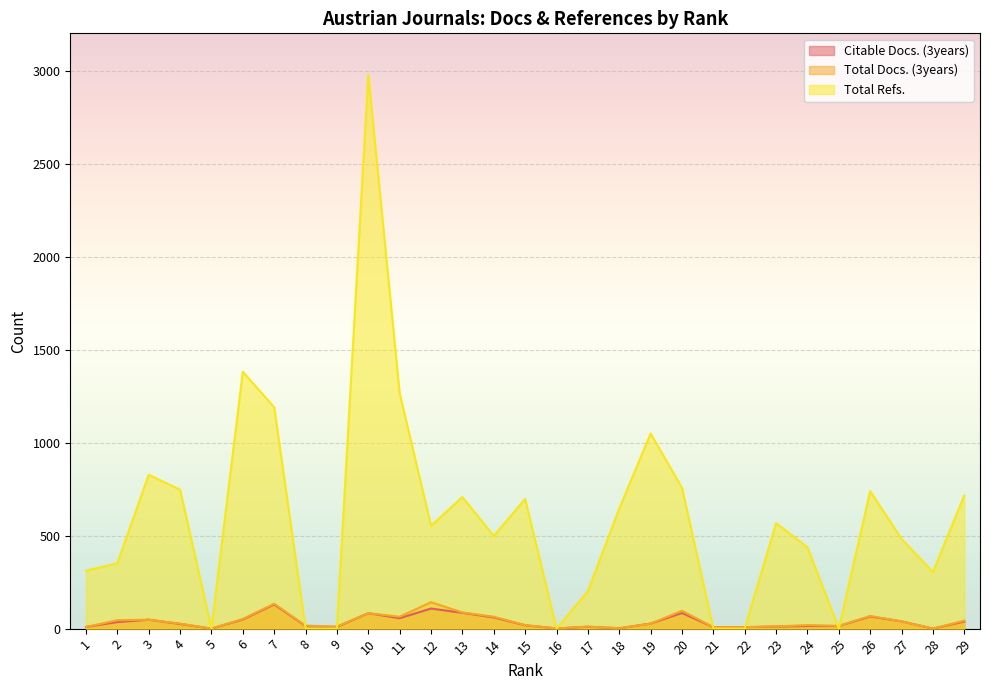

Which series changed the most between 8 and 21?

Total Docs. (3years)